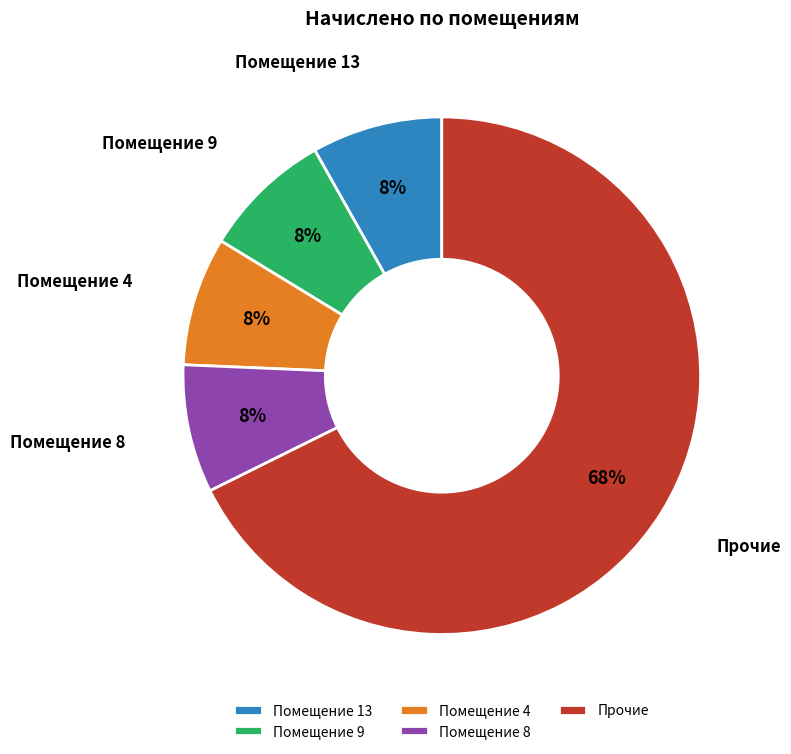

What percentage is the Помещение 8 slice, to the nearest percent?

8%